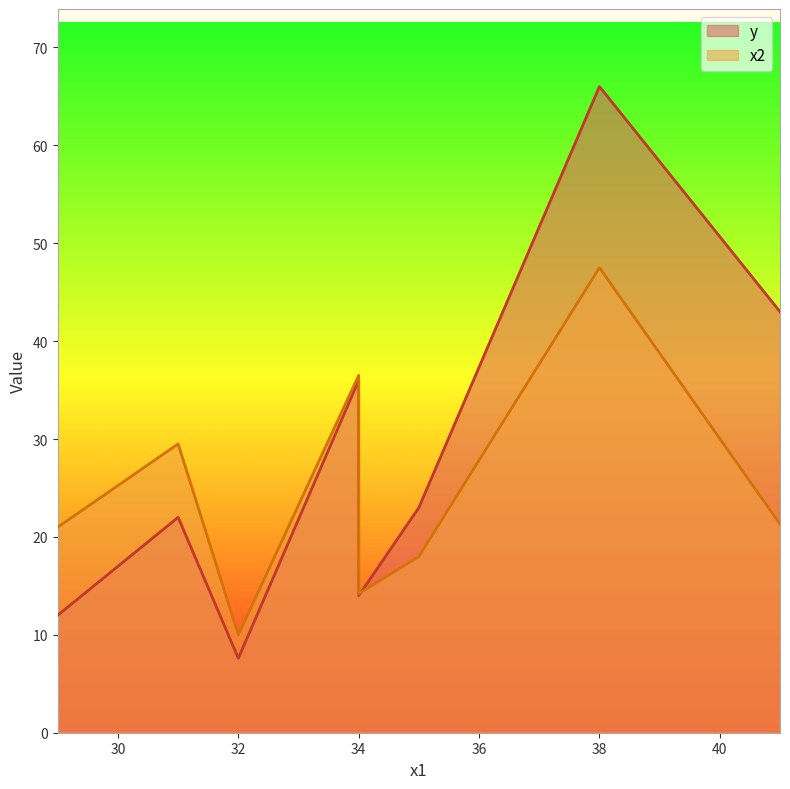

How many interior local peaks does the x2 series have?

3